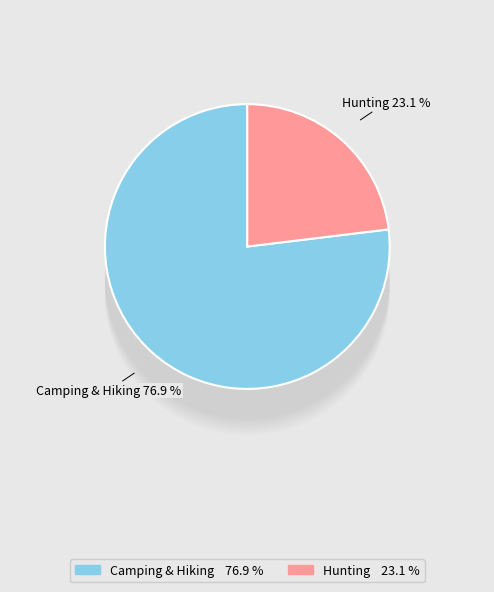

Approximately how many times larger is the value at Sports, Fitness & Outdoors -> Camping & Hiking compared to Sports, Fitness & Outdoors -> Hunting?

3.3